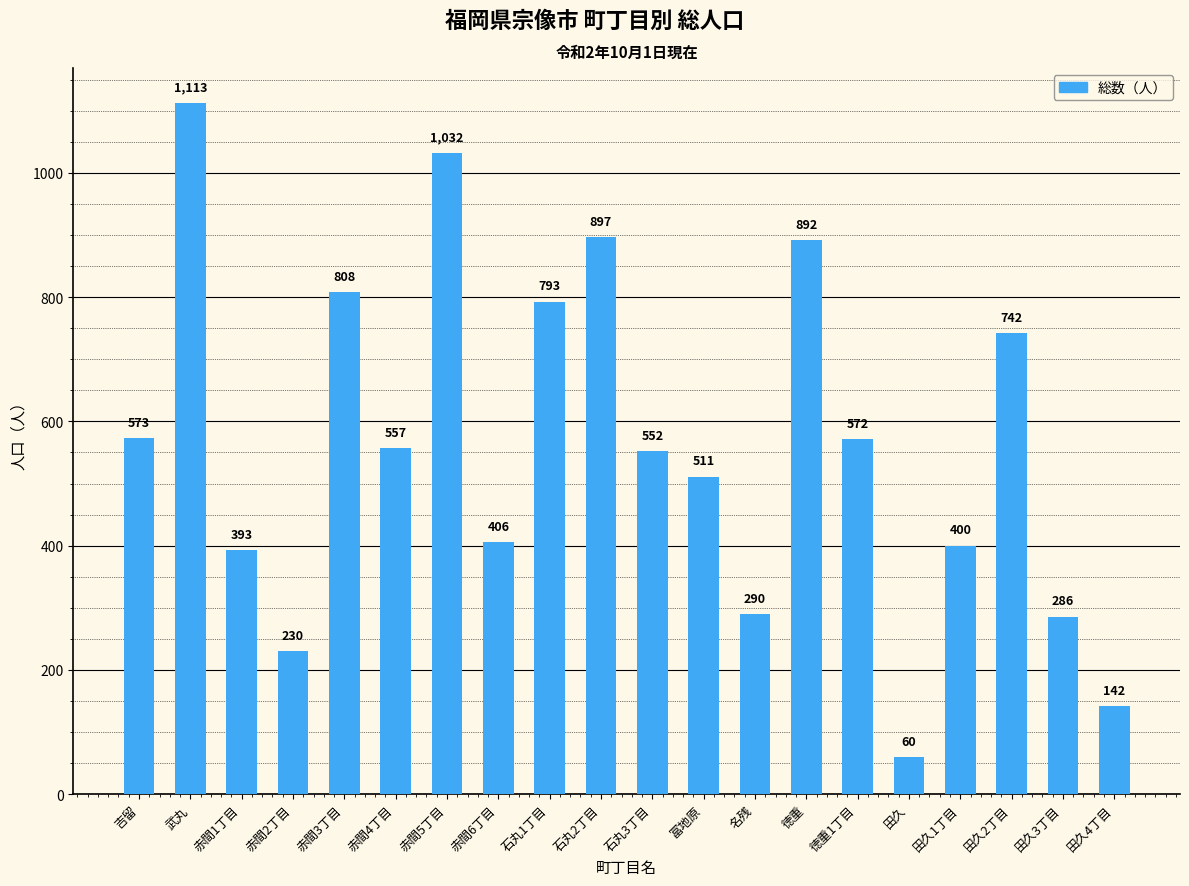

Where is the data nearest to the value 586?

吉留